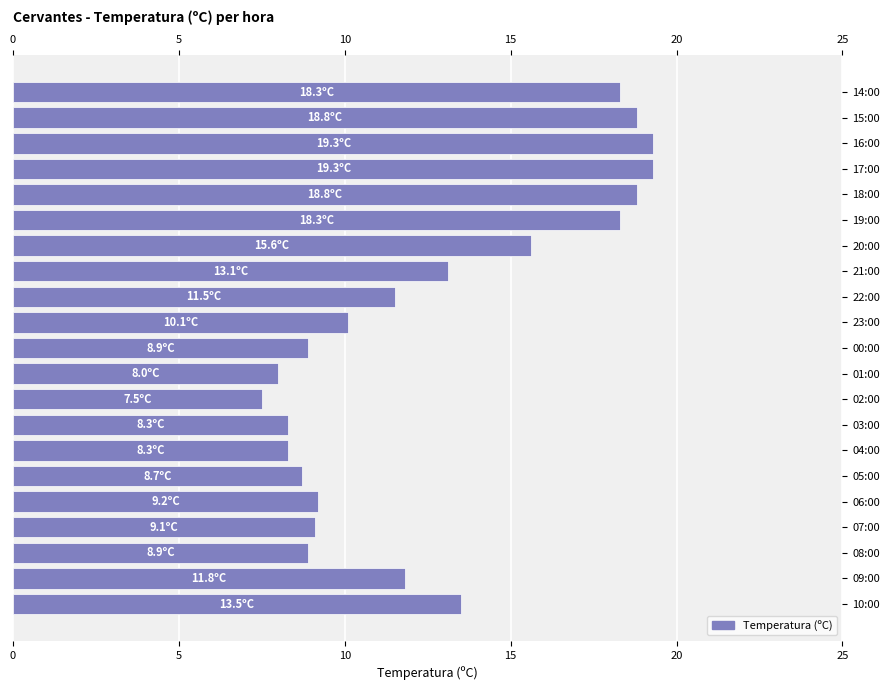

Count the number of data series in this chart.

1